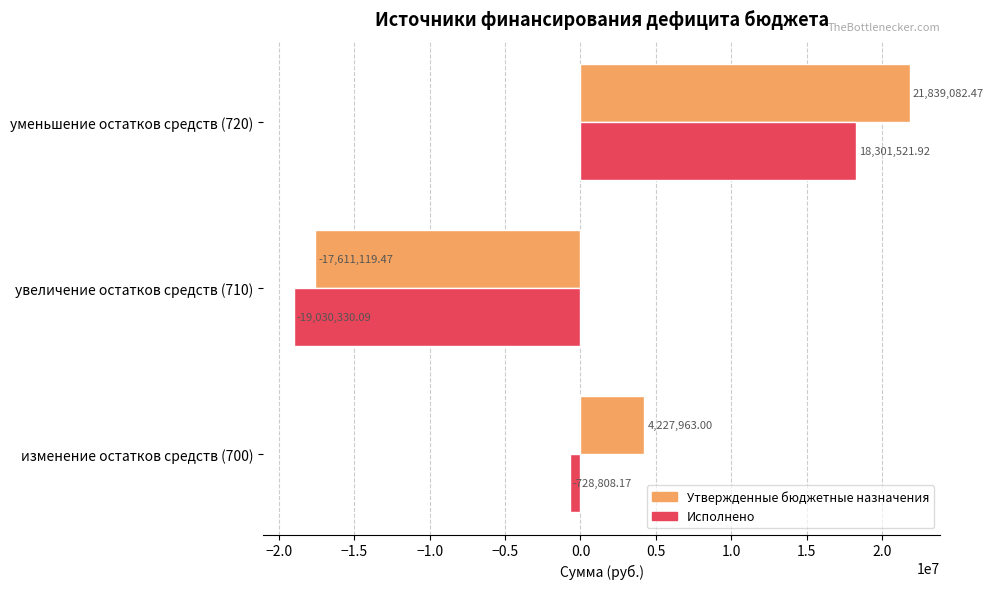

What is the difference between the highest and lowest values at изменение остатков средств (700)?

4956771.2